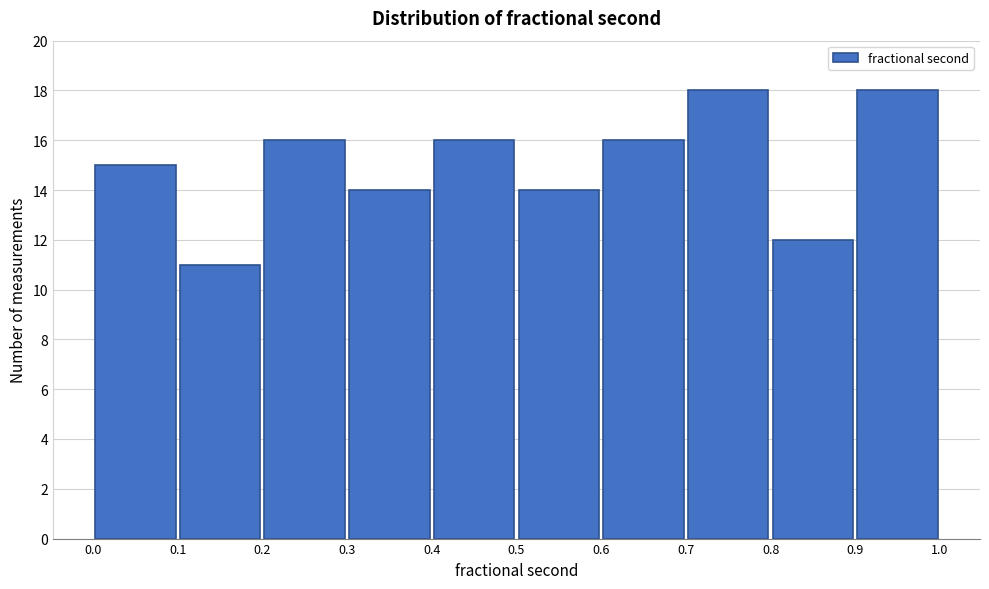

Reading left to right, list every bar in this chart as the range it spans on the x-axis followed by its height. The values are not printed on the chart, so give them approximately, as read against the axis.

0.0 to 0.1: 15
0.1 to 0.2: 11
0.2 to 0.3: 16
0.3 to 0.4: 14
0.4 to 0.5: 16
0.5 to 0.6: 14
0.6 to 0.7: 16
0.7 to 0.8: 18
0.8 to 0.9: 12
0.9 to 1.0: 18